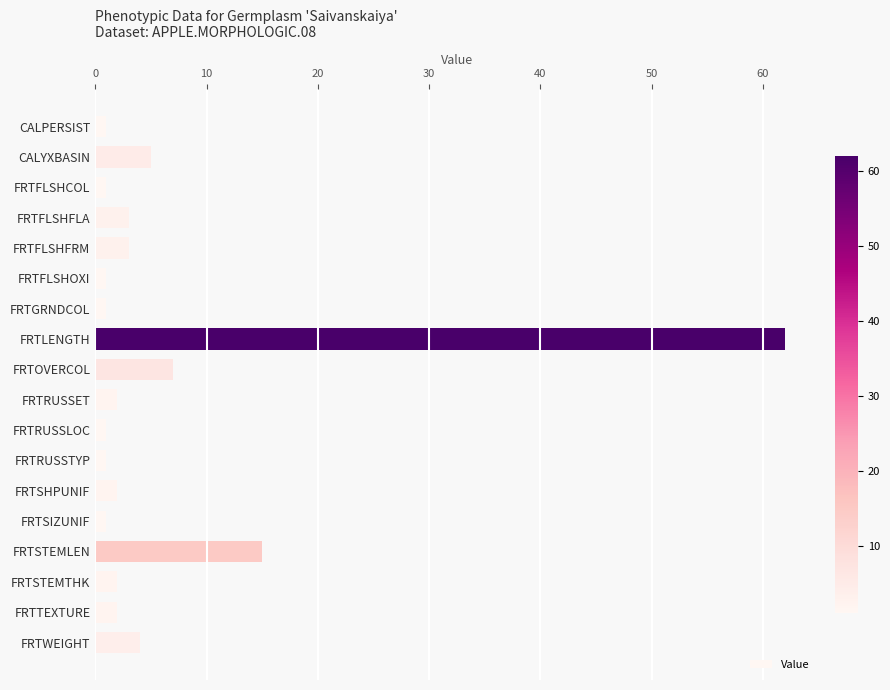

What is the value of the 16th bar from the top?

2